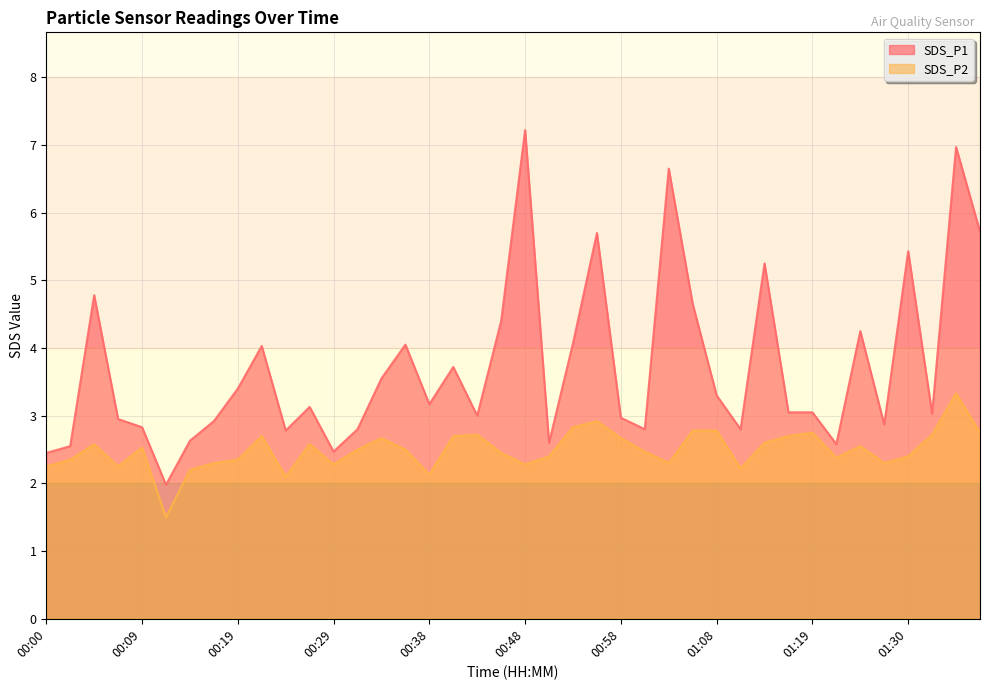

Reading left to right, transcribe all the data shown in this chart.

SDS_P1: 00:00=2.5	00:02=2.5	00:05=4.8	00:07=3.0	00:09=2.8	00:12=2.0	00:14=2.6	00:17=2.9	00:19=3.4	00:21=4.0	00:24=2.8	00:26=3.1	00:29=2.5	00:31=2.8	00:34=3.5	00:36=4.0	00:38=3.2	00:41=3.7	00:43=3.0	00:46=4.4	00:48=7.2	00:51=2.6	00:53=4.1	00:56=5.7	00:58=3.0	01:01=2.8	01:03=6.7	01:06=4.7	01:08=3.3	01:11=2.8	01:14=5.2	01:16=3.0	01:19=3.0	01:22=2.6	01:25=4.2	01:27=2.9	01:30=5.4	01:32=3.0	01:35=7.0	01:38=5.7
SDS_P2: 00:00=2.2	00:02=2.4	00:05=2.6	00:07=2.2	00:09=2.5	00:12=1.5	00:14=2.2	00:17=2.3	00:19=2.4	00:21=2.7	00:24=2.1	00:26=2.6	00:29=2.3	00:31=2.5	00:34=2.7	00:36=2.5	00:38=2.1	00:41=2.7	00:43=2.7	00:46=2.5	00:48=2.3	00:51=2.4	00:53=2.8	00:56=2.9	00:58=2.7	01:01=2.5	01:03=2.3	01:06=2.8	01:08=2.8	01:11=2.2	01:14=2.6	01:16=2.7	01:19=2.8	01:22=2.4	01:25=2.5	01:27=2.3	01:30=2.4	01:32=2.7	01:35=3.3	01:38=2.8